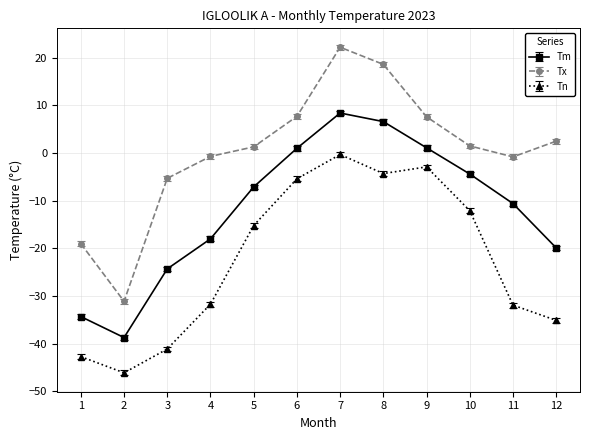

Is it true that Tm equals 14.3 at 7?

False